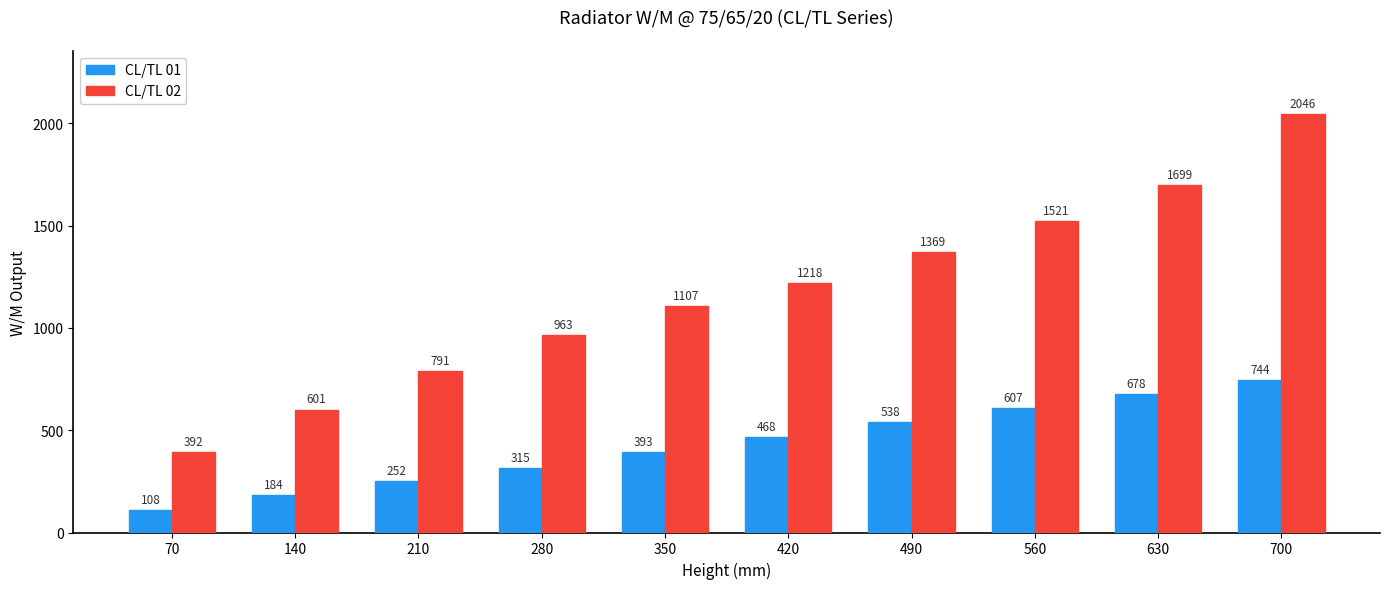

Between 350 and 560, which series saw the biggest shift?

CL/TL 02